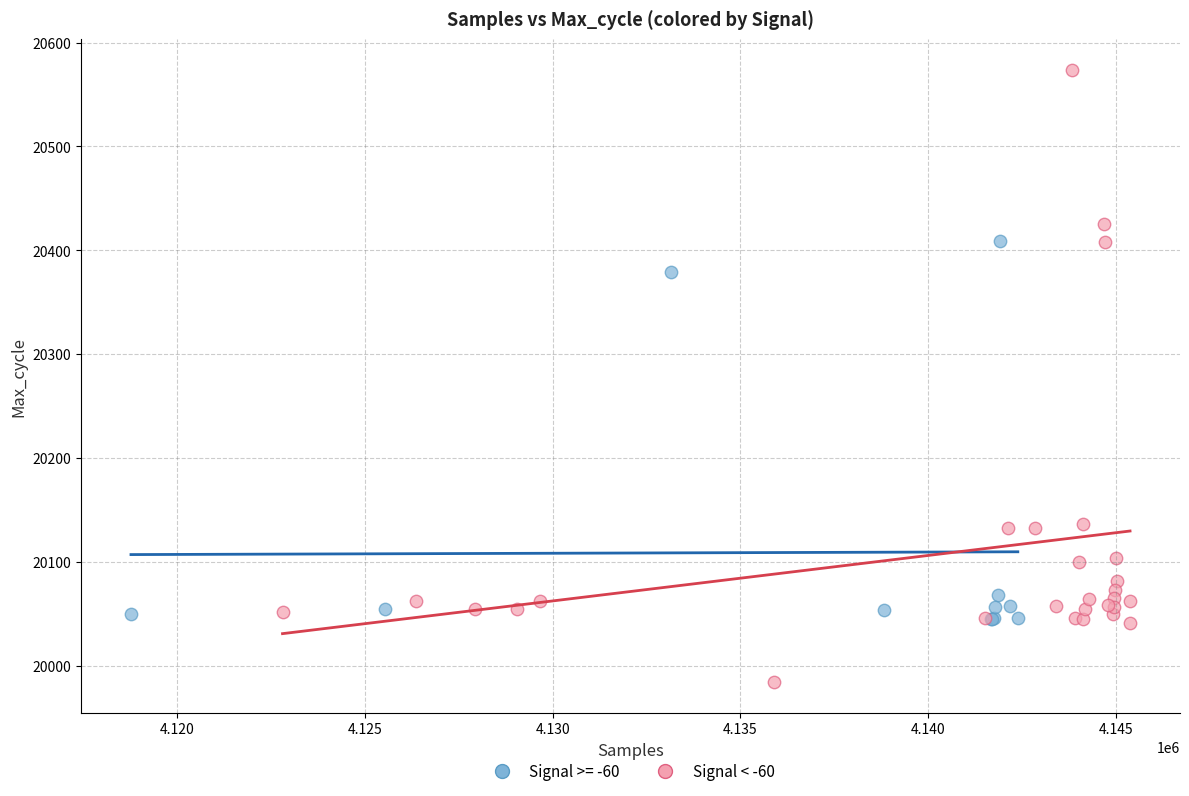

Which series has the widest spread of Y values?

Signal < -60